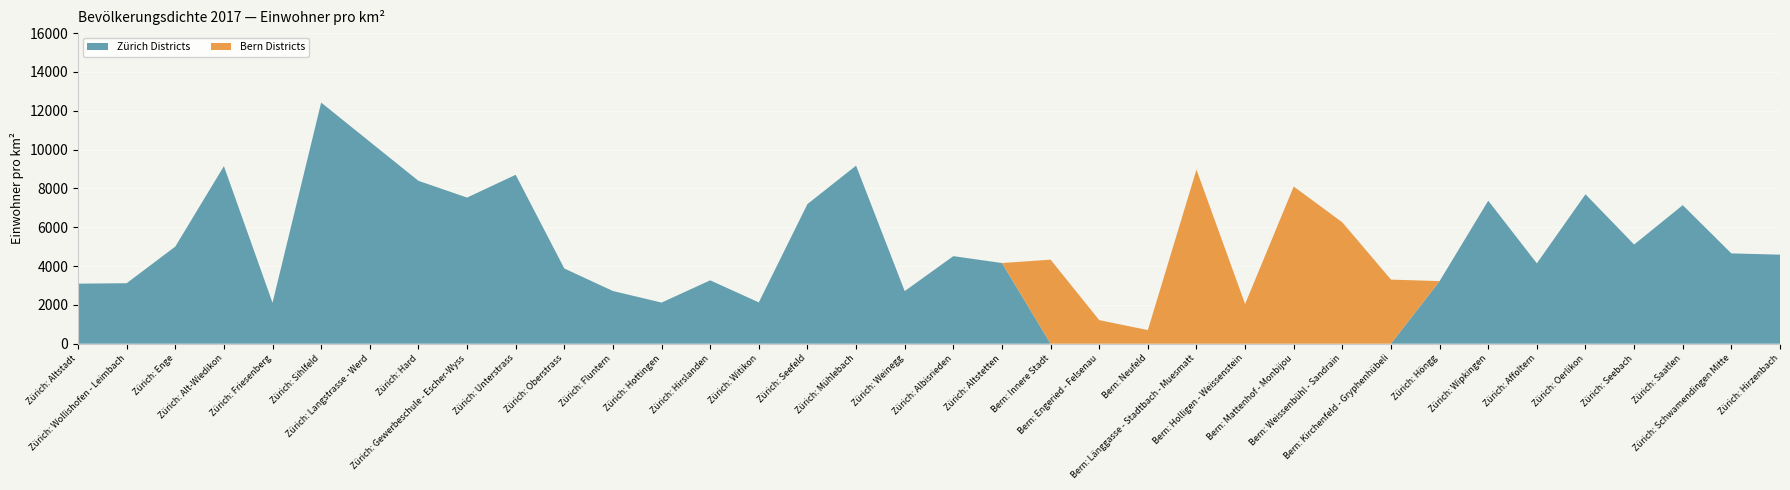

Reading left to right, what are all the values shown in this chart?

Zürich Districts: Zürich: Altstadt=3093.5	Zürich: Wollishofen - Leimbach=3116.5	Zürich: Enge=5002.7	Zürich: Alt-Wiedikon=9147.8	Zürich: Friesenberg=2109.3	Zürich: Sihlfeld=12422.4	Zürich: Langstrasse - Werd=10406.2	Zürich: Hard=8391.8	Zürich: Gewerbeschule - Escher-Wyss=7527.1	Zürich: Unterstrass=8702.8	Zürich: Oberstrass=3875.0	Zürich: Fluntern=2715.1	Zürich: Hottingen=2117.8	Zürich: Hirslanden=3265.3	Zürich: Witikon=2128.5	Zürich: Seefeld=7194.0	Zürich: Mühlebach=9173.4	Zürich: Weinegg=2709.7	Zürich: Albisrieden=4511.3	Zürich: Altstetten=4156.0	Bern: Innere Stadt=0.0	Bern: Engeried - Felsenau=0.0	Bern: Neufeld=0.0	Bern: Länggasse - Stadtbach - Muesmatt=0.0	Bern: Holligen - Weissenstein=0.0	Bern: Mattenhof - Monbijou=0.0	Bern: Weissenbühl - Sandrain=0.0	Bern: Kirchenfeld - Gryphenhübeli=0.0	Zürich: Höngg=3225.2	Zürich: Wipkingen=7366.7	Zürich: Affoltern=4140.8	Zürich: Oerlikon=7697.4	Zürich: Seebach=5109.3	Zürich: Saatlen=7137.2	Zürich: Schwamendingen Mitte=4651.5	Zürich: Hirzenbach=4587.9
Bern Districts: Zürich: Altstadt=0.0	Zürich: Wollishofen - Leimbach=0.0	Zürich: Enge=0.0	Zürich: Alt-Wiedikon=0.0	Zürich: Friesenberg=0.0	Zürich: Sihlfeld=0.0	Zürich: Langstrasse - Werd=0.0	Zürich: Hard=0.0	Zürich: Gewerbeschule - Escher-Wyss=0.0	Zürich: Unterstrass=0.0	Zürich: Oberstrass=0.0	Zürich: Fluntern=0.0	Zürich: Hottingen=0.0	Zürich: Hirslanden=0.0	Zürich: Witikon=0.0	Zürich: Seefeld=0.0	Zürich: Mühlebach=0.0	Zürich: Weinegg=0.0	Zürich: Albisrieden=0.0	Zürich: Altstetten=0.0	Bern: Innere Stadt=4330.6	Bern: Engeried - Felsenau=1214.6	Bern: Neufeld=702.4	Bern: Länggasse - Stadtbach - Muesmatt=8969.2	Bern: Holligen - Weissenstein=2044.0	Bern: Mattenhof - Monbijou=8097.3	Bern: Weissenbühl - Sandrain=6251.2	Bern: Kirchenfeld - Gryphenhübeli=3302.4	Zürich: Höngg=0.0	Zürich: Wipkingen=0.0	Zürich: Affoltern=0.0	Zürich: Oerlikon=0.0	Zürich: Seebach=0.0	Zürich: Saatlen=0.0	Zürich: Schwamendingen Mitte=0.0	Zürich: Hirzenbach=0.0